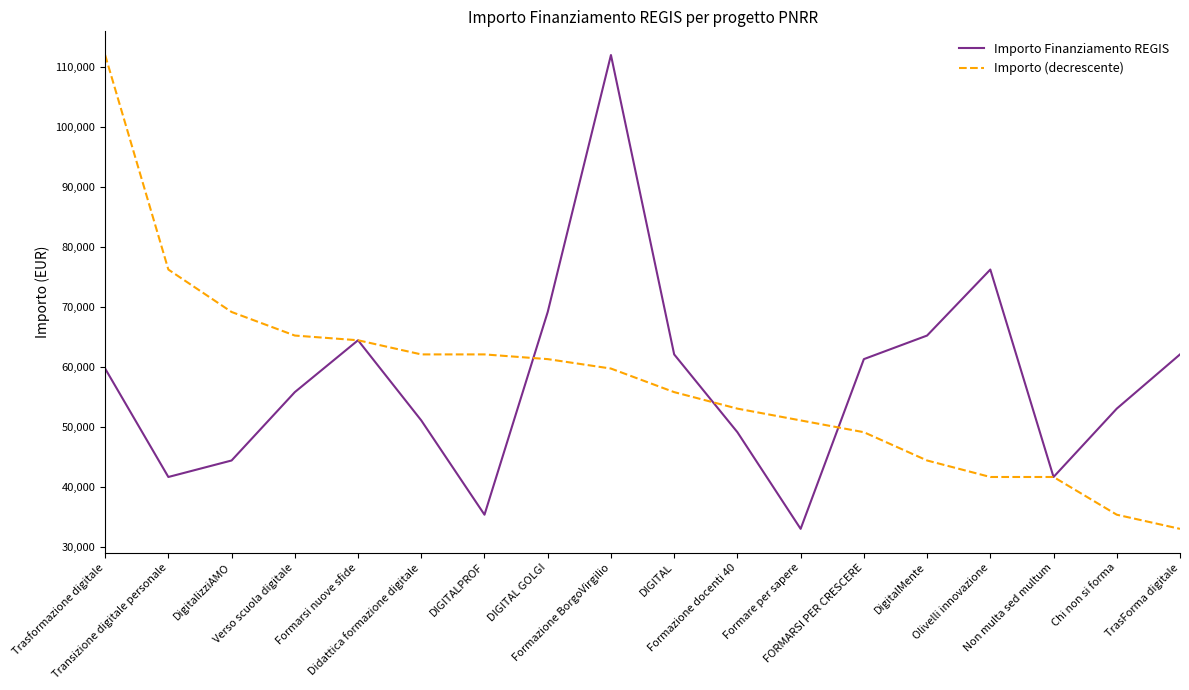

What is the maximum value shown in the chart?

111949.1